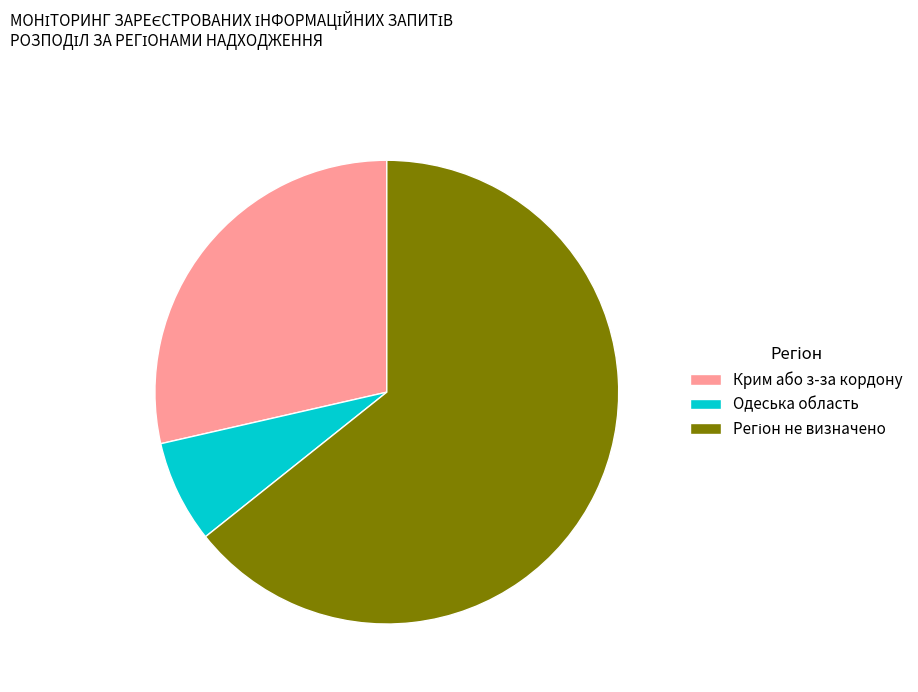

Does Крим або з-за кордону account for over 50% of the chart?

No